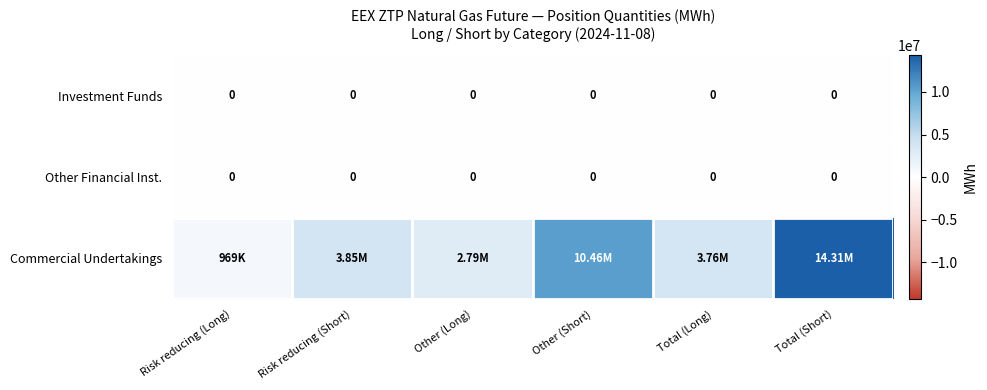

Which series has the widest spread of values?

Commercial Undertakings